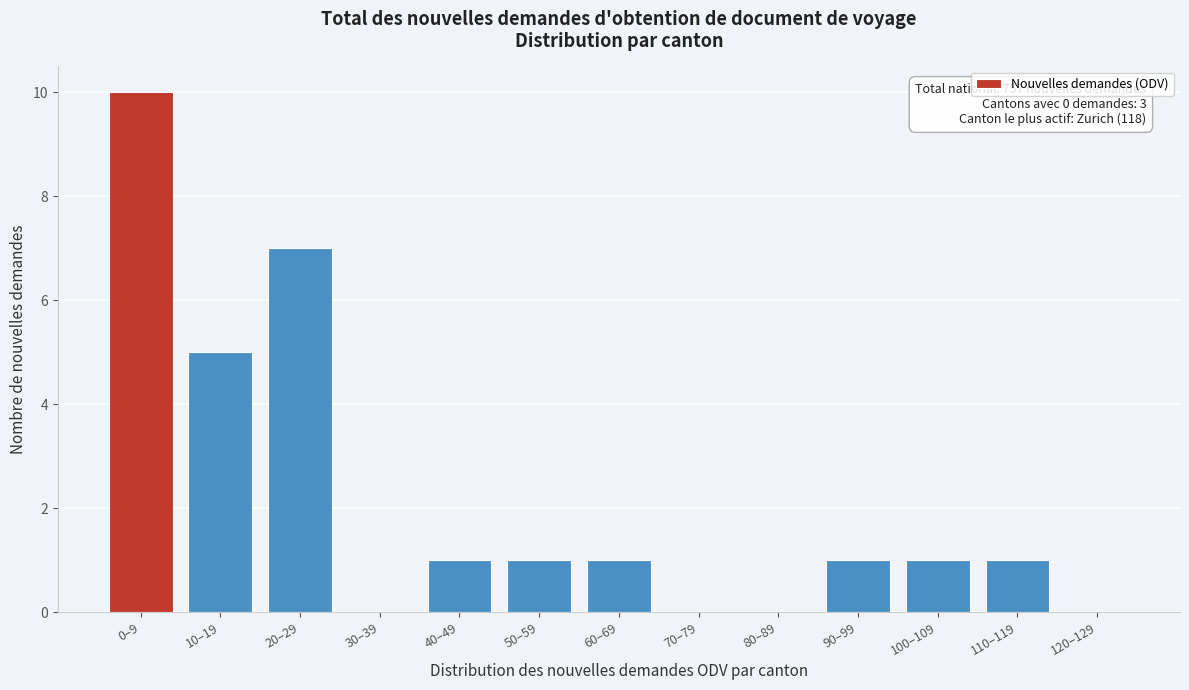

Reading left to right, transcribe all the data shown in this chart.

0–9=10	10–19=5	20–29=7	30–39=0	40–49=1	50–59=1	60–69=1	70–79=0	80–89=0	90–99=1	100–109=1	110–119=1	120–129=0